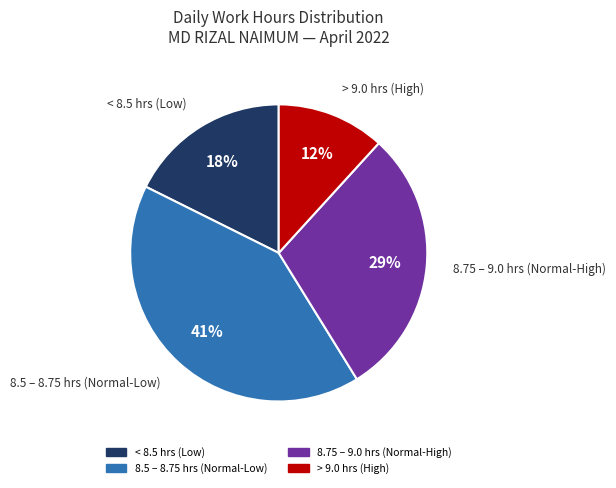

What percentage is the < 8.5 hrs (Low) slice, to the nearest percent?

18%